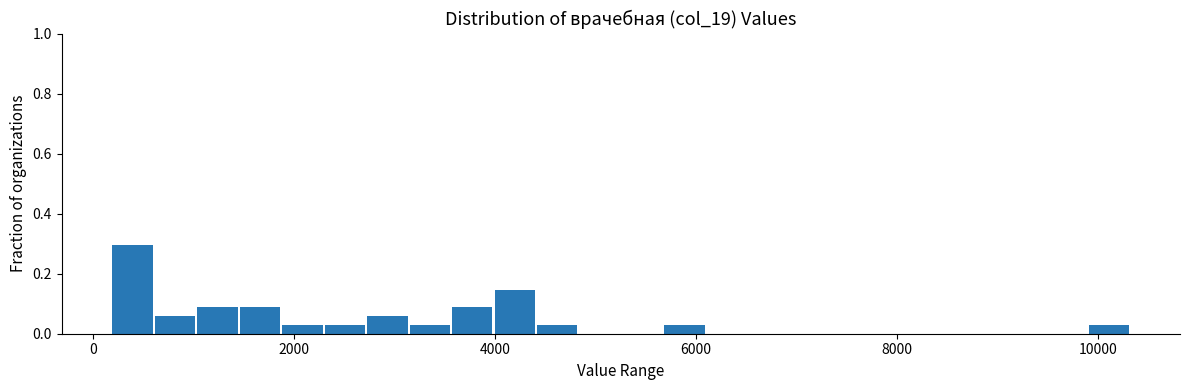

Read against the x-axis, roughly where is the centre of the tallest bar?

400